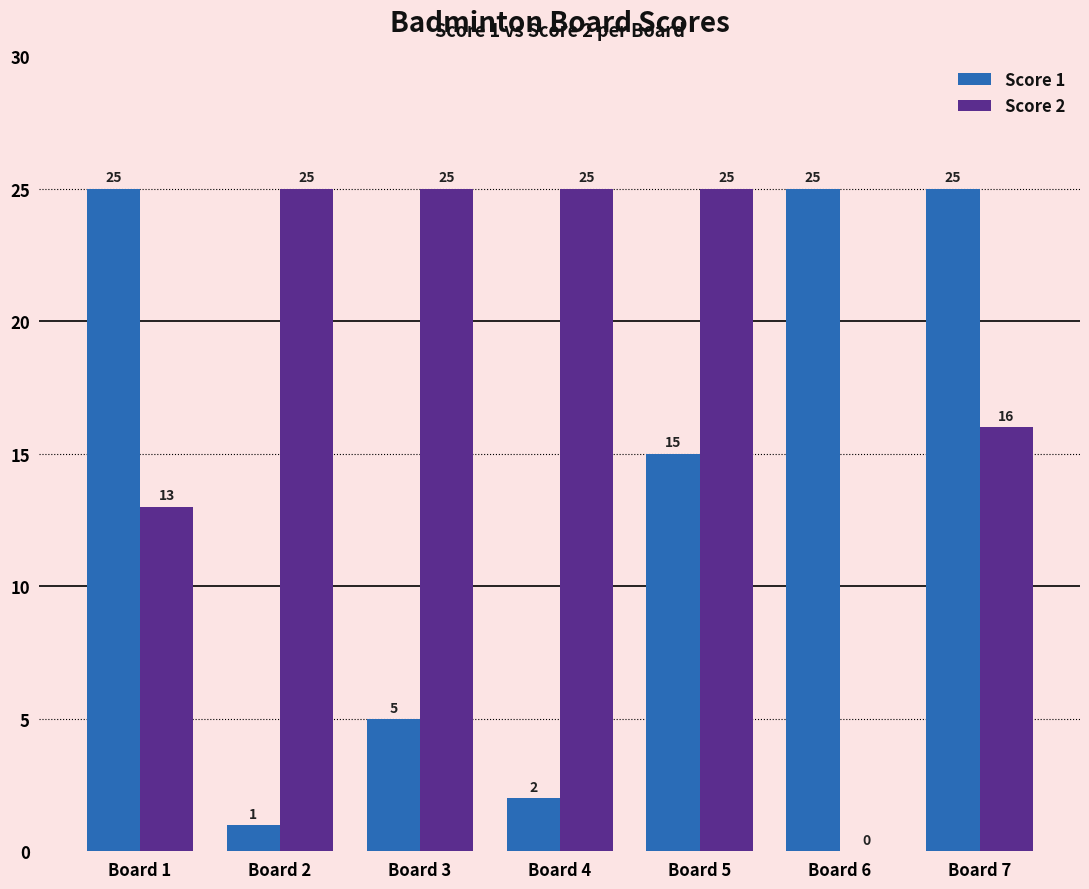

True or false: Score 2 has a value of 25 at Board 4.

True